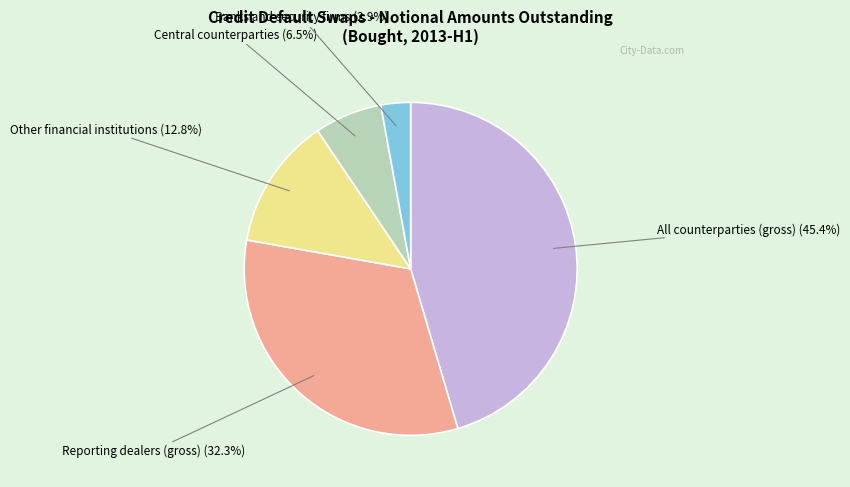

Does any single category account for the majority?

No